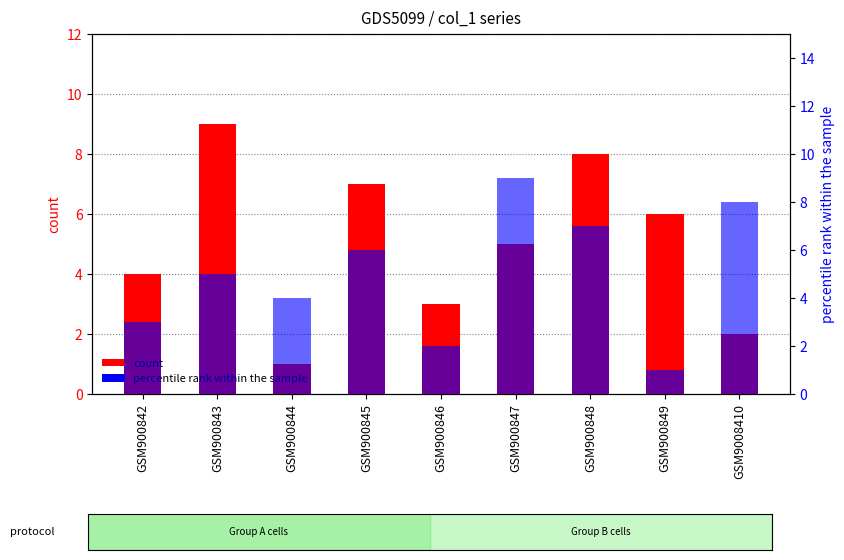

How many data points in count are less than 5?

4